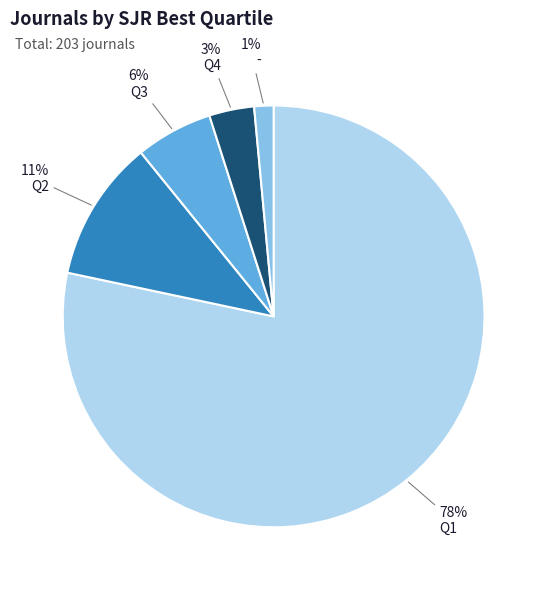

To the nearest percent, what is the average slice percentage?

20%